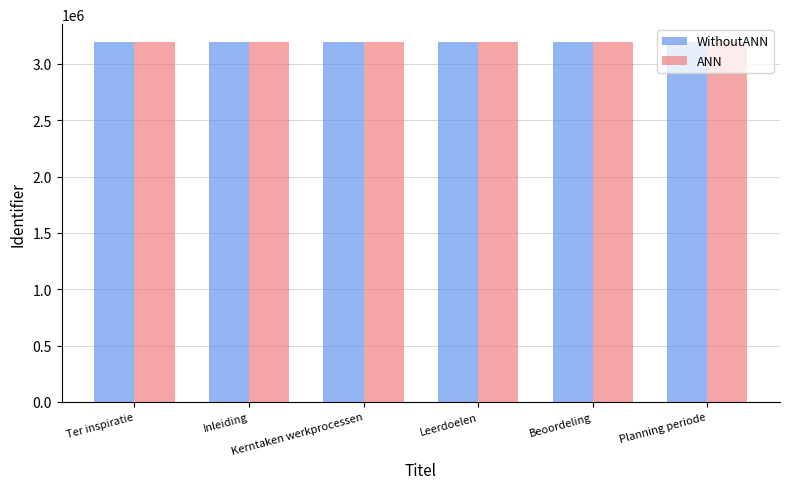

What is the highest value of the WithoutANN series?

3193774